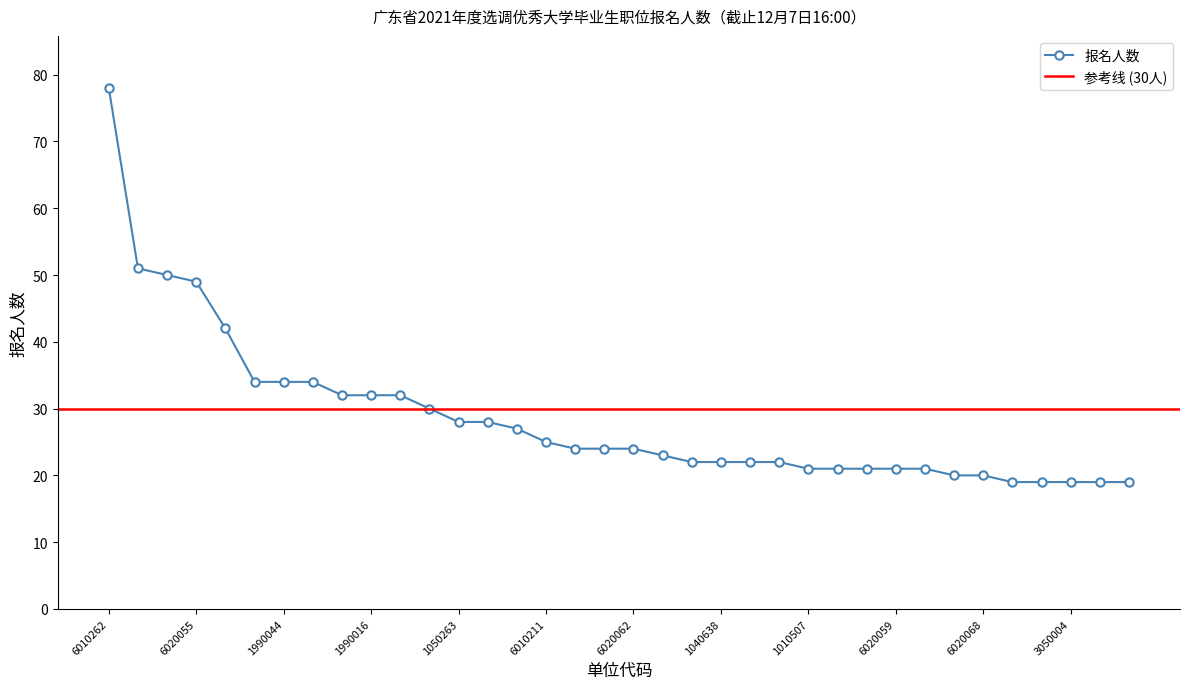

What is the maximum value shown in the chart?

78